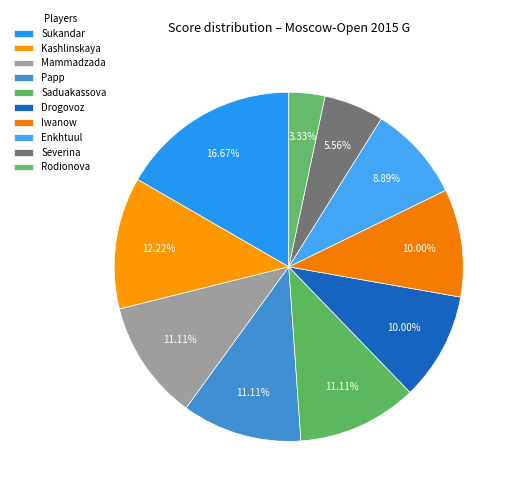

Is there a majority slice in this chart?

No